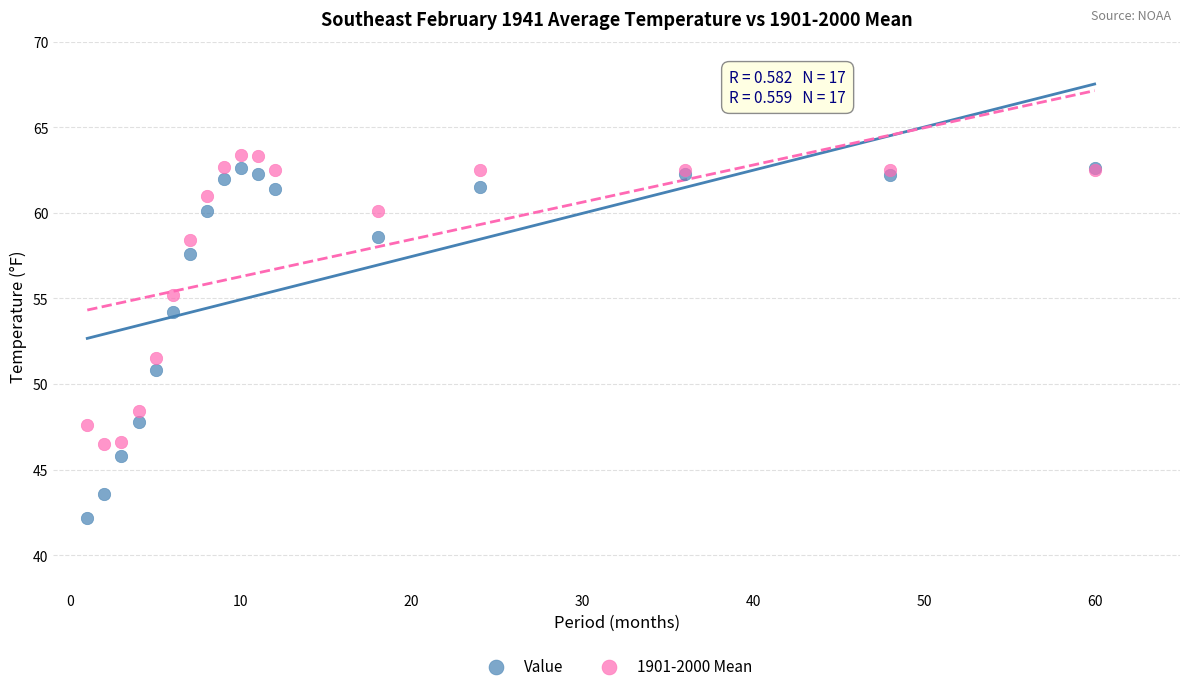

What are all the series names shown in the legend?

Value, 1901-2000 Mean